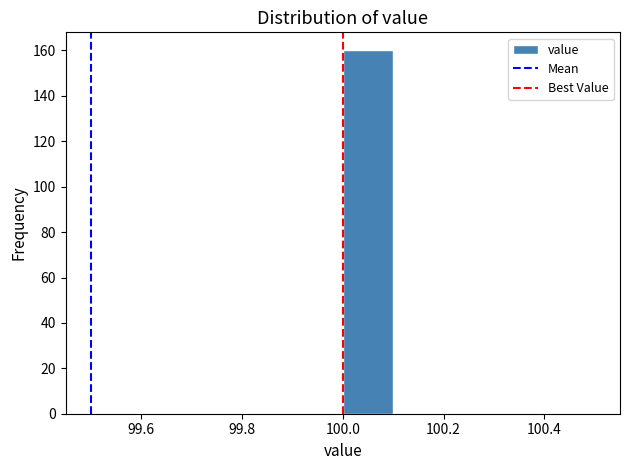

Reading left to right, list every bar in this chart as the range it spans on the x-axis followed by its height. The values are not printed on the chart, so give them approximately, as read against the axis.

99.5 to 99.6: 0
99.6 to 99.7: 0
99.7 to 99.8: 0
99.8 to 99.9: 0
99.9 to 100.0: 0
100.0 to 100.1: 160
100.1 to 100.2: 0
100.2 to 100.3: 0
100.3 to 100.4: 0
100.4 to 100.5: 0